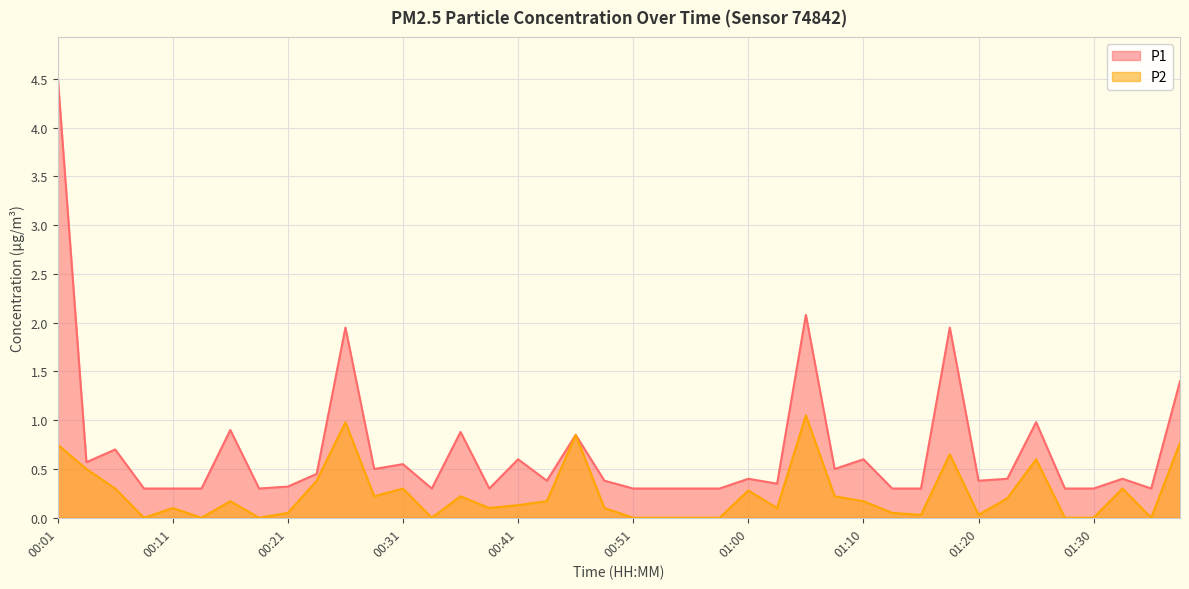

What position from the right is 01:05?

14